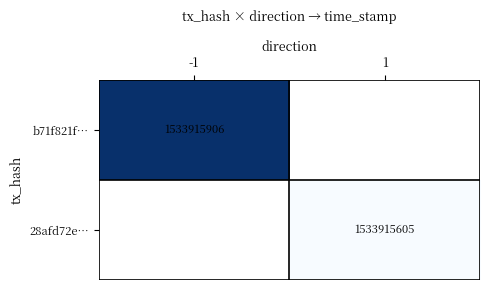

Is the value of 28afd72ef8e42164be82752082b3d8b78f4a8f7 at direction greater than the value of b71f821f6243879458be34457c98d208fa0f13d at time_stamp?

No